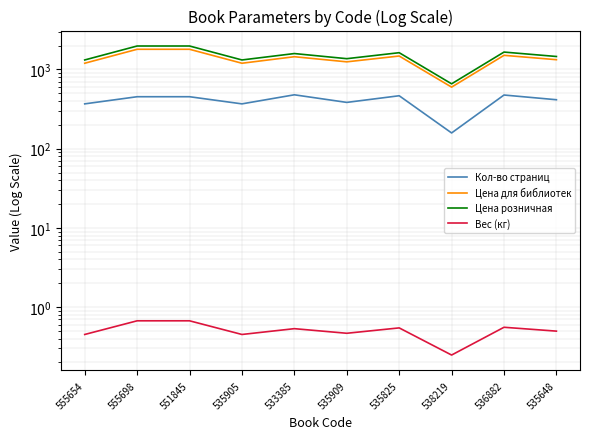

Does the chart have visible grid lines?

Yes